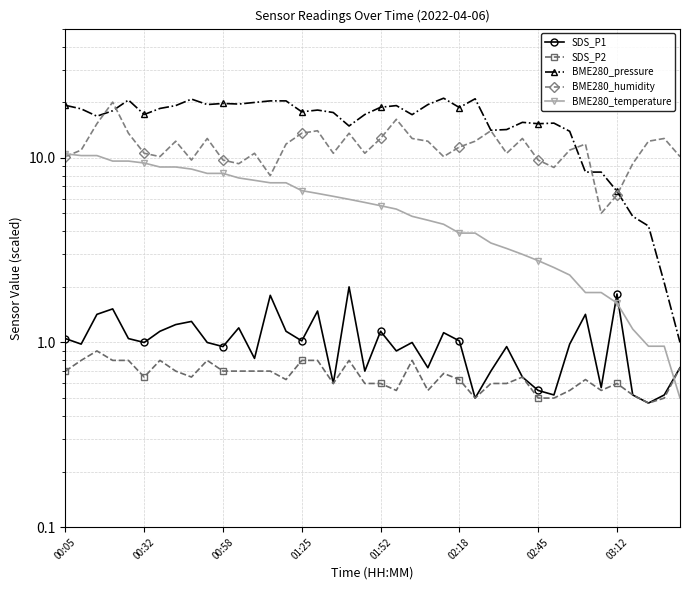

What is the value of the SDS_P2 point at the 10th from the left?

0.8